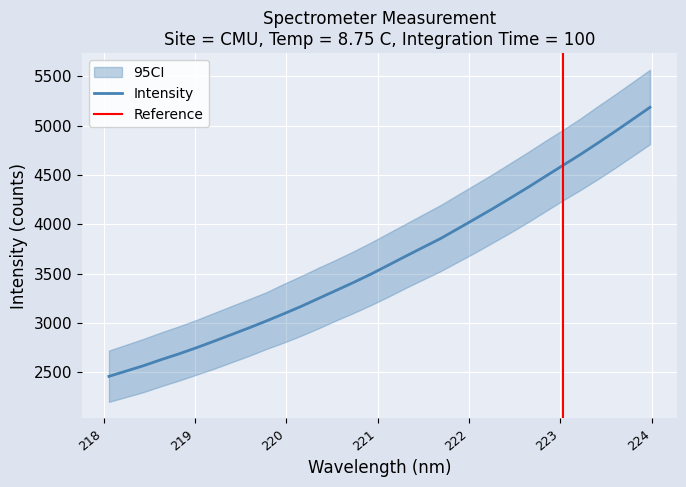

What is the difference between the values at 219.9712 and 221.3083?

584.7